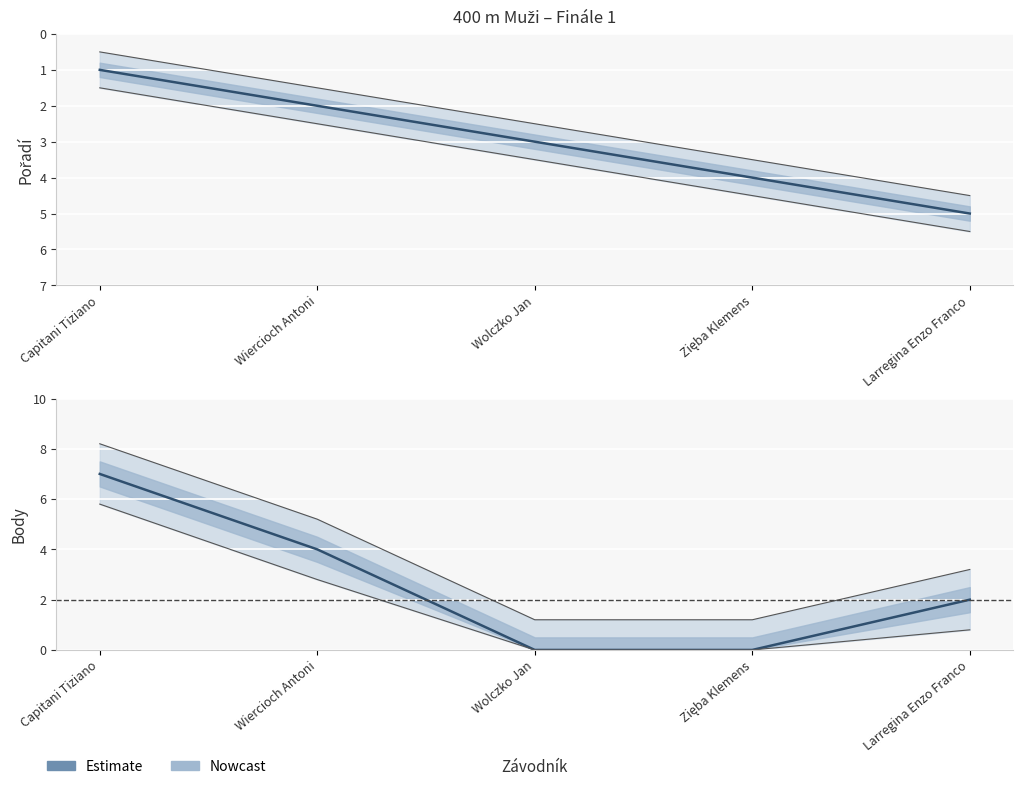

List the series in order of their overall mean, highest first.

Pořadí, Body